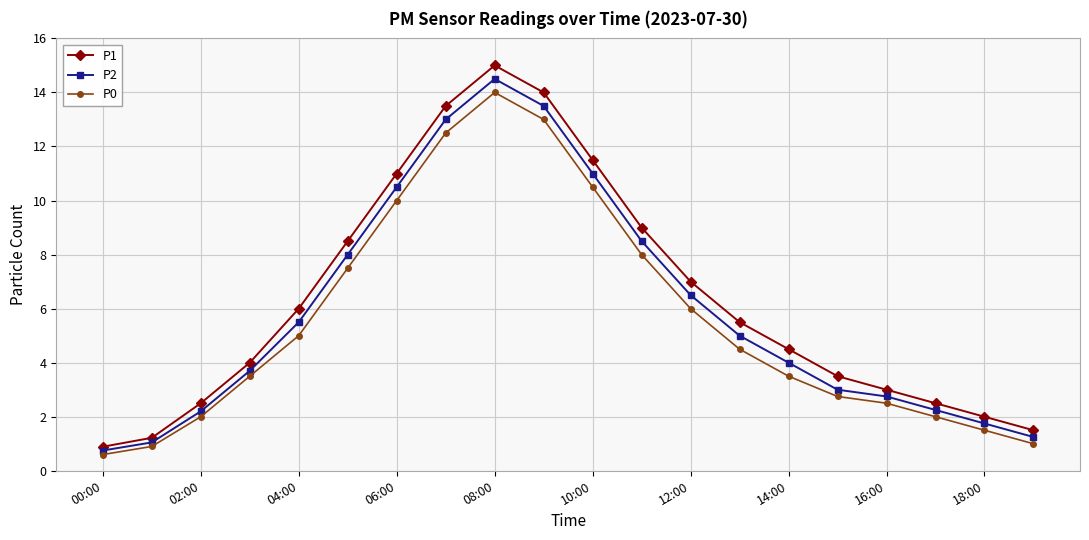

Does the chart display data point markers on the line(s)?

Yes